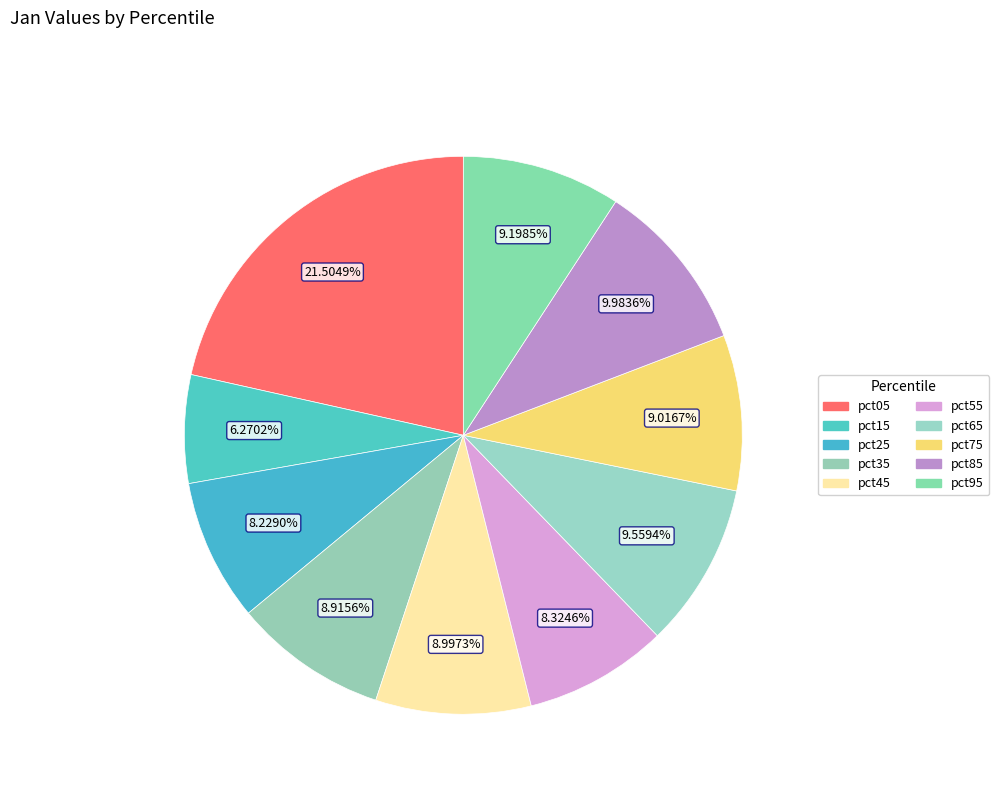

To the nearest percent, what is the combined percentage of pct35 and pct25?

17%